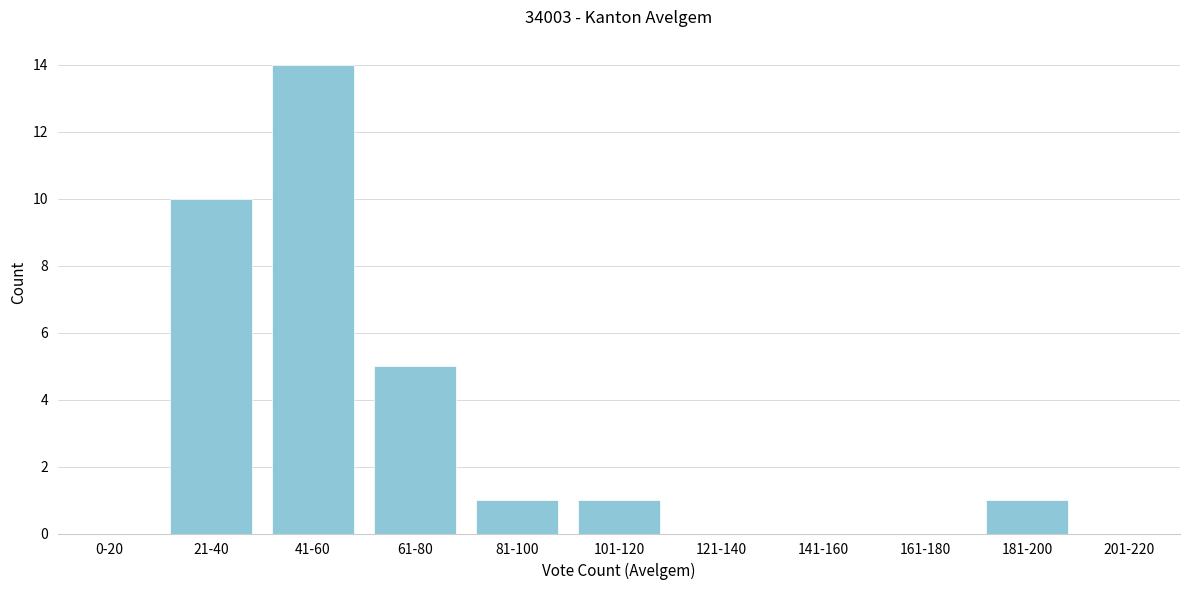

Reading left to right, list all the values displayed in this chart.

0-20=0	21-40=10	41-60=14	61-80=5	81-100=1	101-120=1	121-140=0	141-160=0	161-180=0	181-200=1	201-220=0